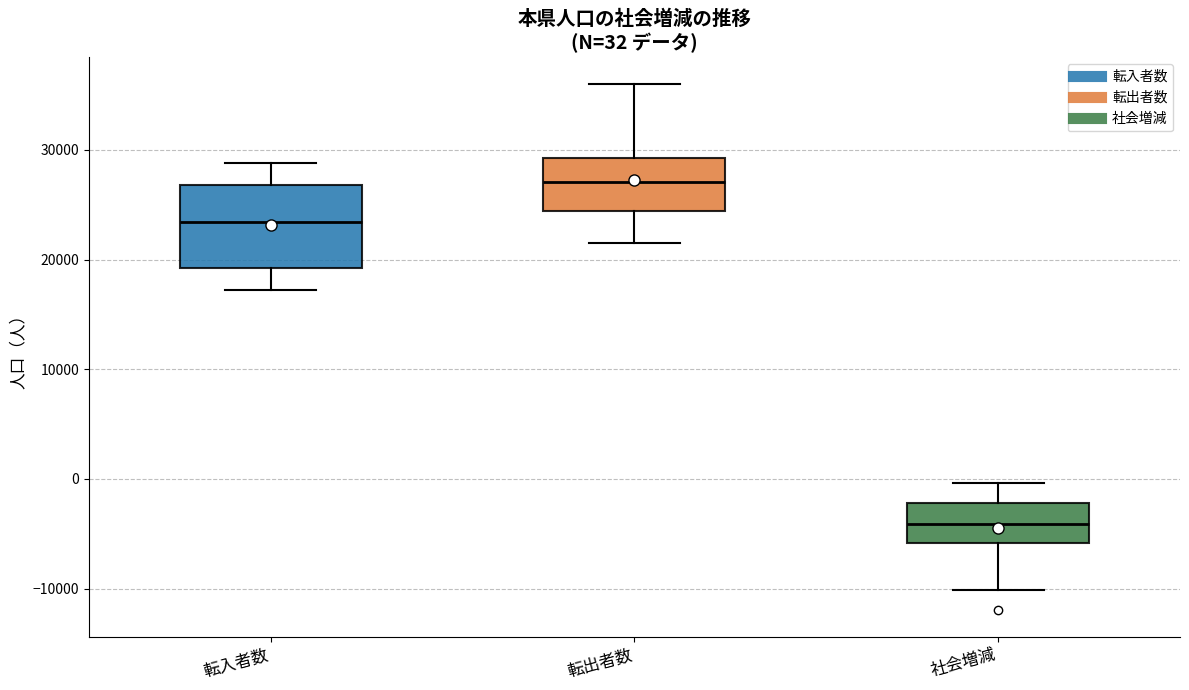

Which box's median line is the highest?

転出者数